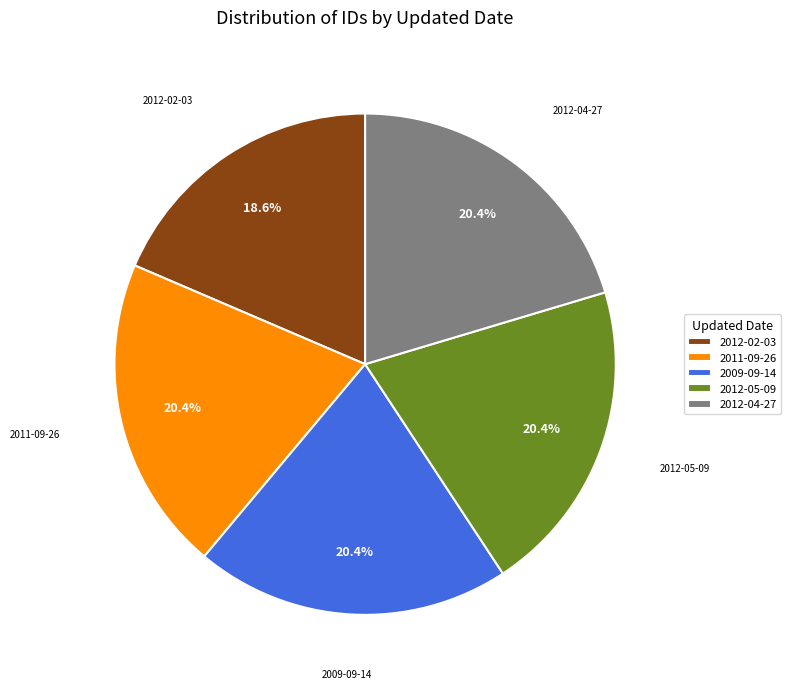

True or false: 2012-02-03 accounts for 19% of the total.

True